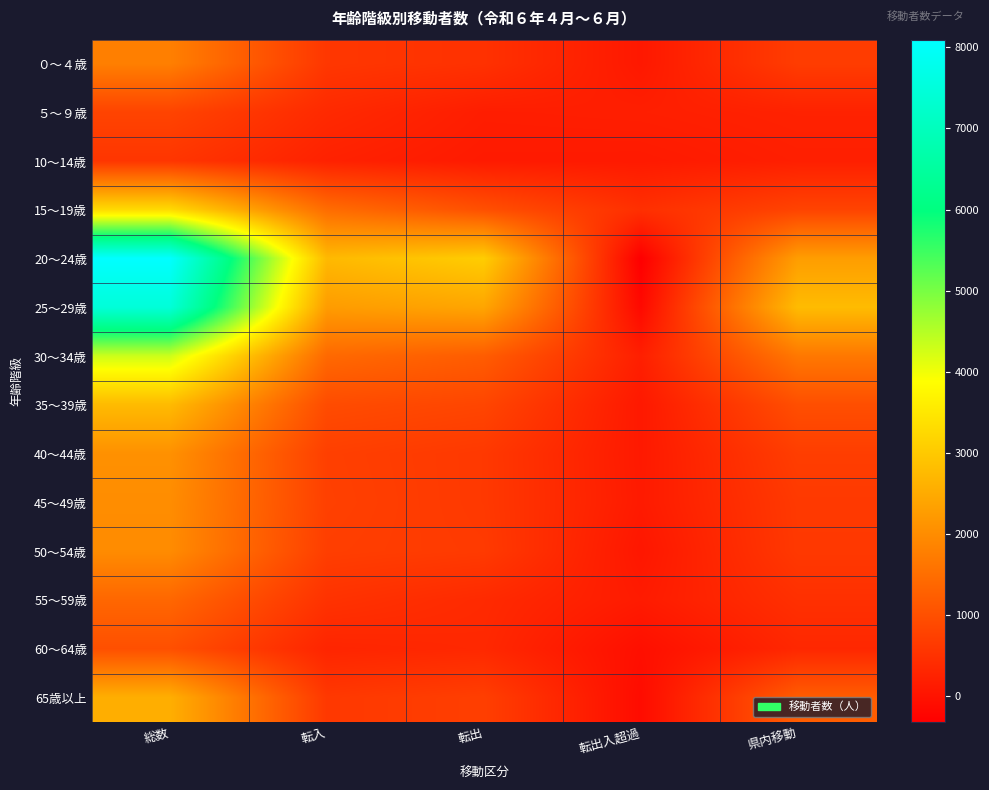

List the series in order of their peak value, highest first.

20～24歳, 25～29歳, 30～34歳, 15～19歳, 35～39歳, 65歳以上, 40～44歳, 45～49歳, 50～54歳, ０～４歳, 55～59歳, 60～64歳, ５～９歳, 10～14歳